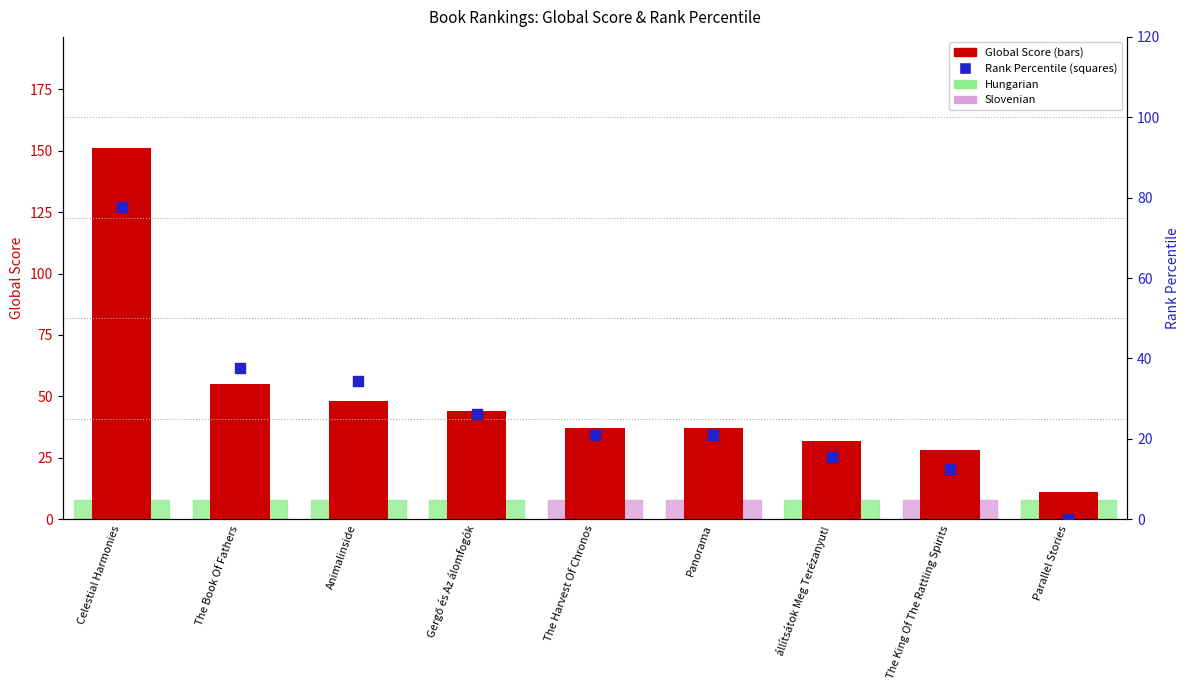

Which series has the largest total across all categories?

Global Score